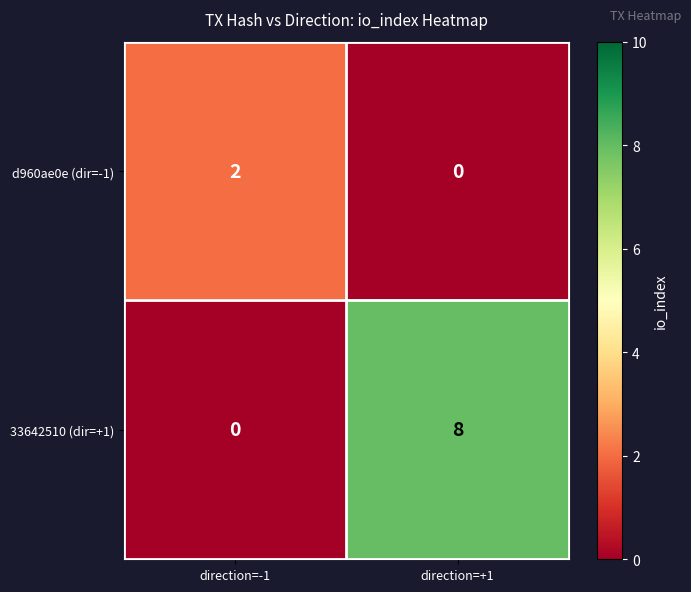

Is the value of d960ae0e (dir=-1) at direction=-1 greater than the value of 33642510 (dir=+1) at direction=+1?

No